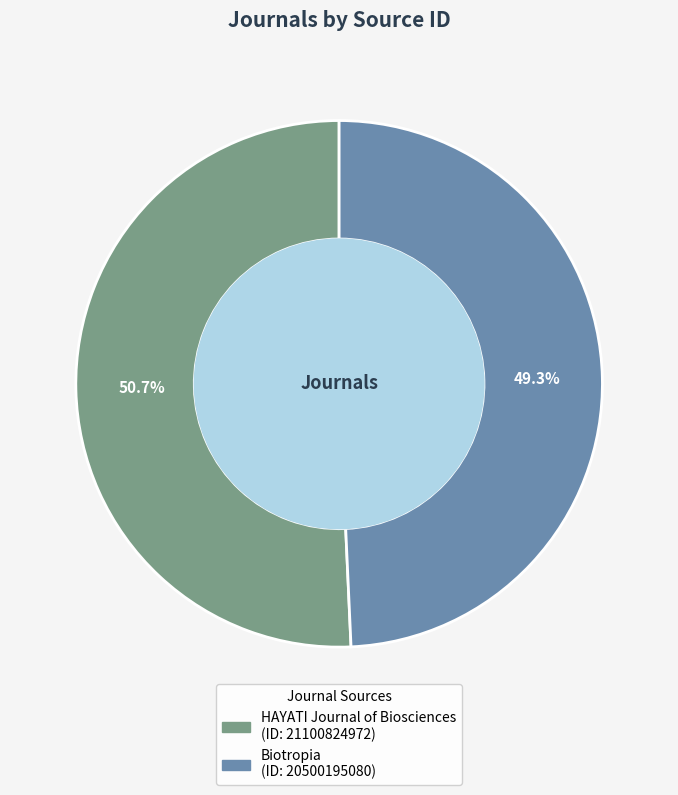

Rank the categories by value from lowest to highest.

Biotropia, HAYATI Journal of Biosciences